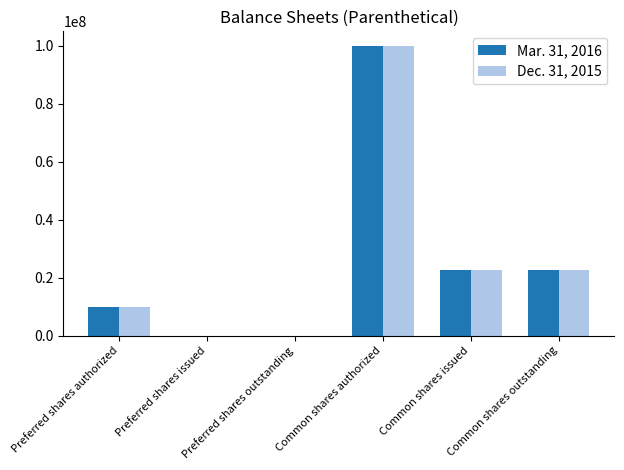

Is it true that Mar. 31, 2016 equals 22564000 at Common shares issued?

True